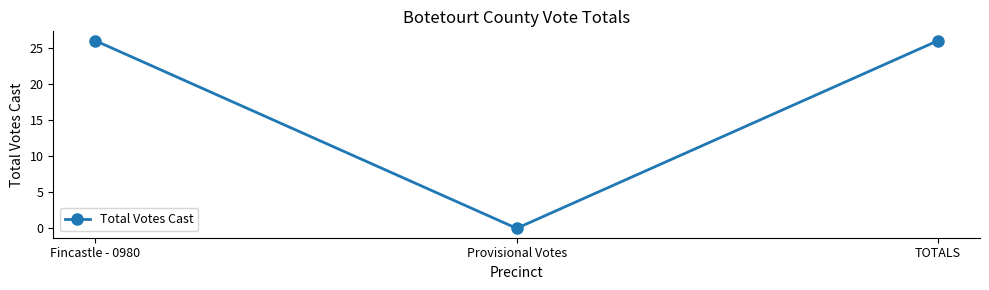

Reading right to left, what are all the values shown in this chart?

TOTALS=26	Provisional Votes=0	Fincastle - 0980=26